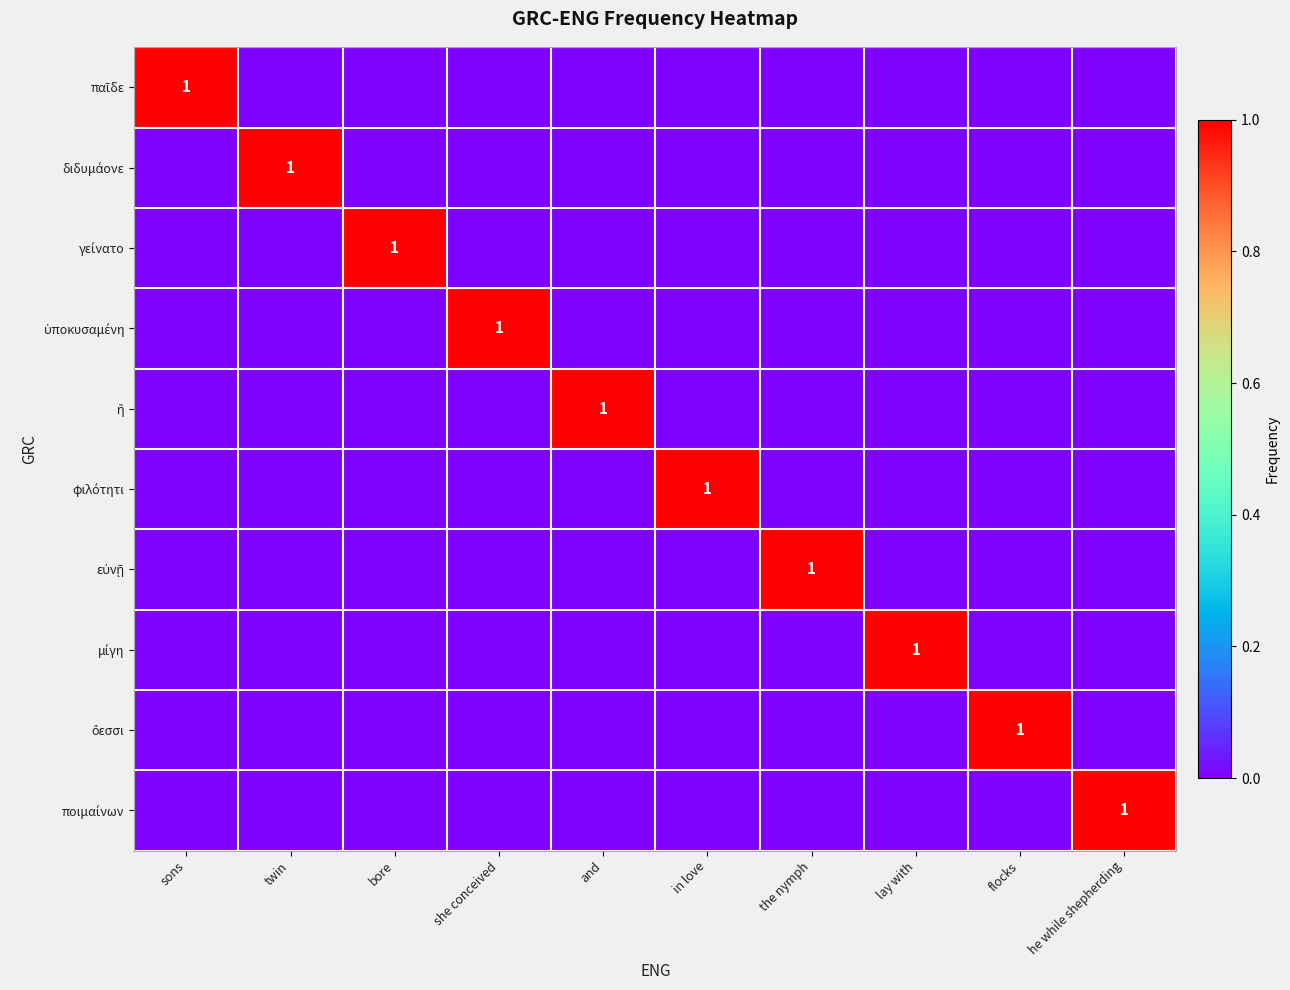

Rank the series by their maximum value, from highest to lowest.

παῖδε, διδυμάονε, γείνατο, ὑποκυσαμένη, ἣ, φιλότητι, εὐνῇ, μίγη, ὄεσσι, ποιμαίνων